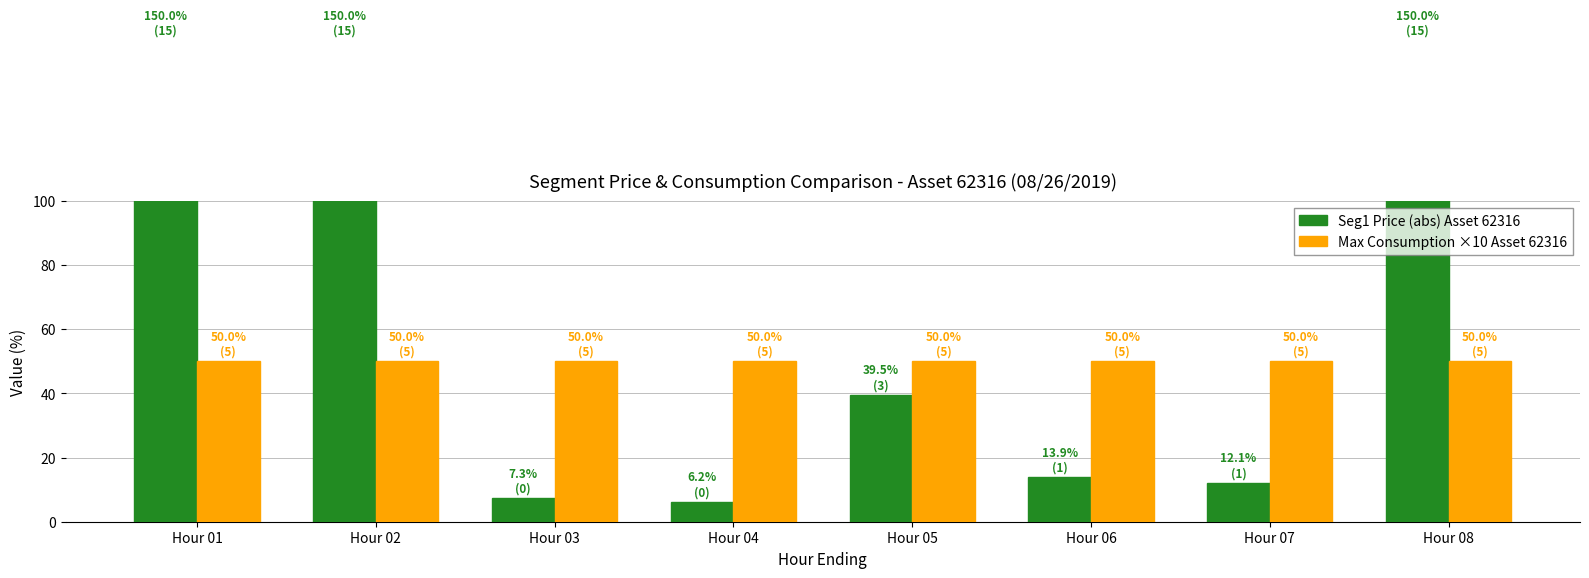

What is the lowest value of the Seg1 Price (abs) Asset 62316 series?

6.2